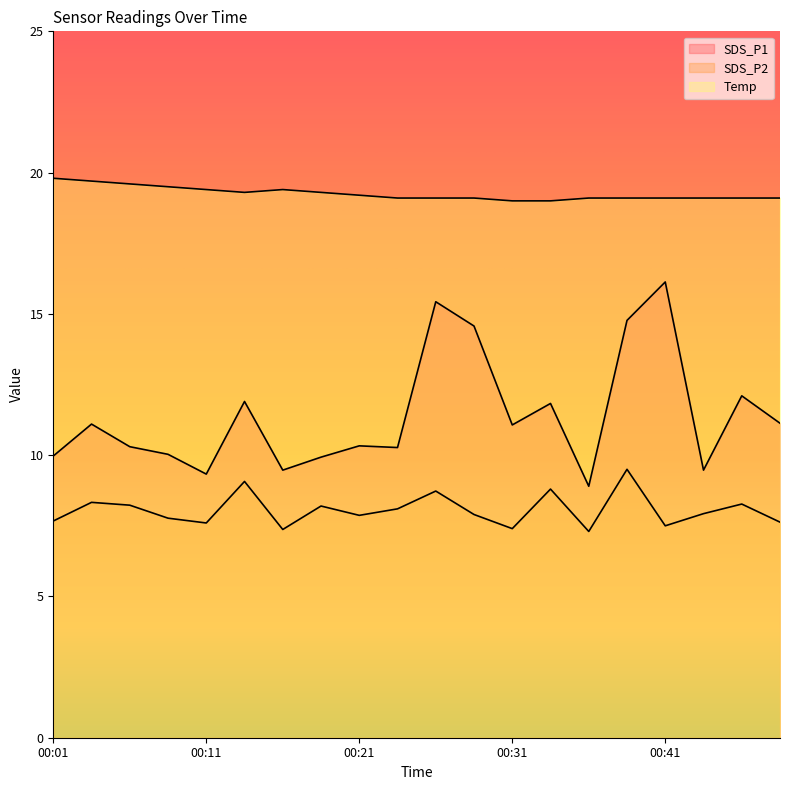

Reading left to right, transcribe all the data shown in this chart.

SDS_P1: 00:01=10.0	00:04=11.1	00:06=10.3	00:09=10.0	00:11=9.3	00:14=11.9	00:16=9.5	00:18=9.9	00:21=10.3	00:23=10.3	00:26=15.4	00:28=14.6	00:31=11.1	00:33=11.8	00:36=8.9	00:38=14.8	00:41=16.1	00:43=9.5	00:46=12.1	00:48=11.1
SDS_P2: 00:01=7.7	00:04=8.3	00:06=8.2	00:09=7.8	00:11=7.6	00:14=9.1	00:16=7.4	00:18=8.2	00:21=7.9	00:23=8.1	00:26=8.7	00:28=7.9	00:31=7.4	00:33=8.8	00:36=7.3	00:38=9.5	00:41=7.5	00:43=7.9	00:46=8.3	00:48=7.6
Temp: 00:01=19.8	00:04=19.7	00:06=19.6	00:09=19.5	00:11=19.4	00:14=19.3	00:16=19.4	00:18=19.3	00:21=19.2	00:23=19.1	00:26=19.1	00:28=19.1	00:31=19.0	00:33=19.0	00:36=19.1	00:38=19.1	00:41=19.1	00:43=19.1	00:46=19.1	00:48=19.1